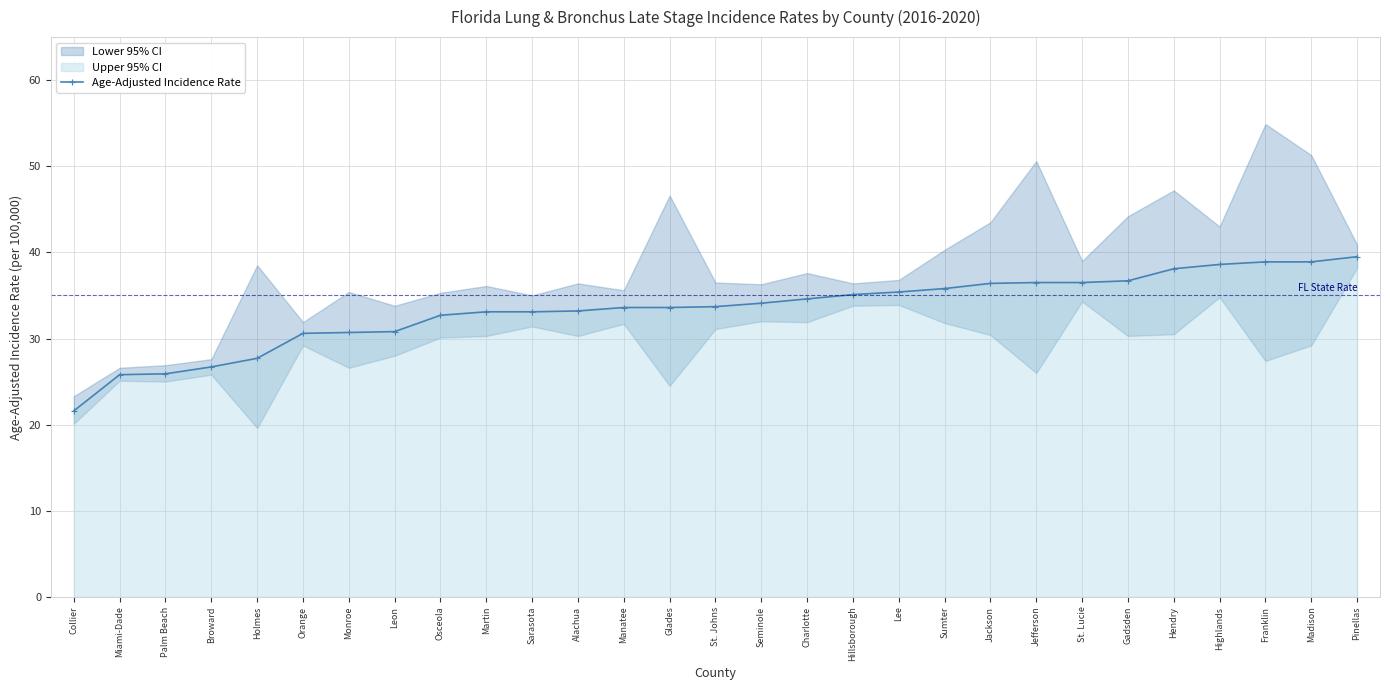

What is the difference between the values at St. Johns and Hendry?

4.4